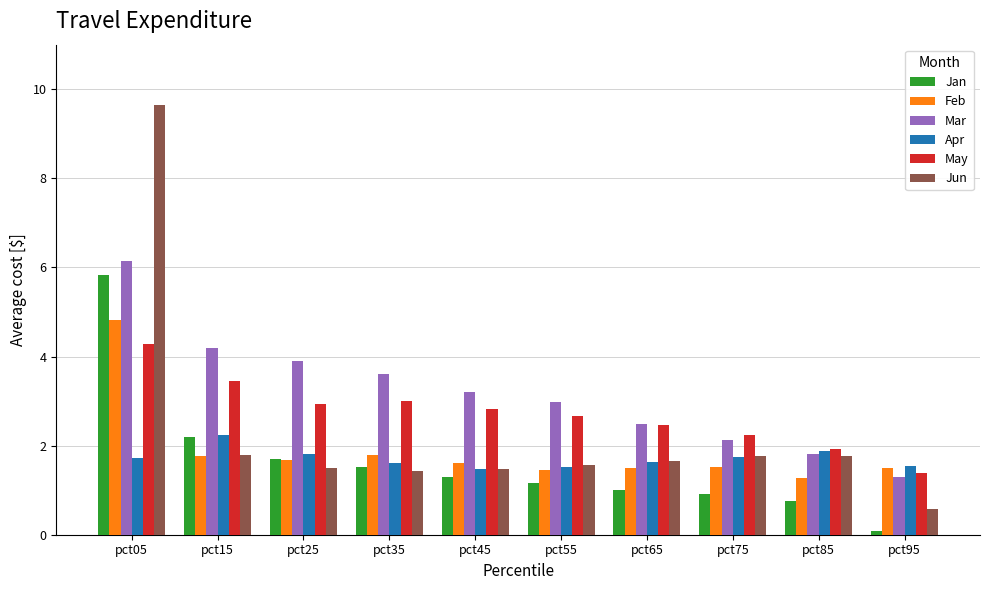

What is the maximum value shown in the chart?

9.7